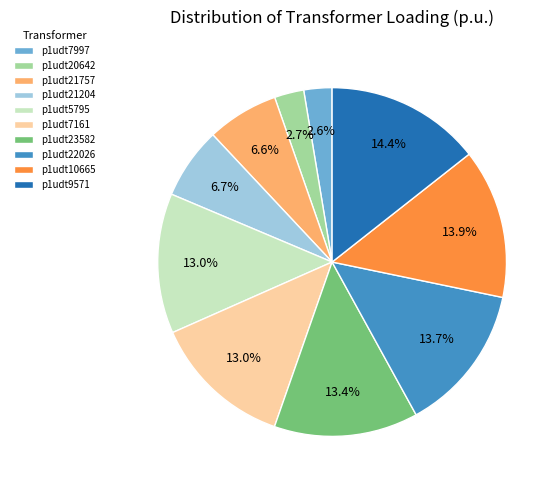

Between p1udt21757 and p1udt22026, which is larger?

p1udt22026